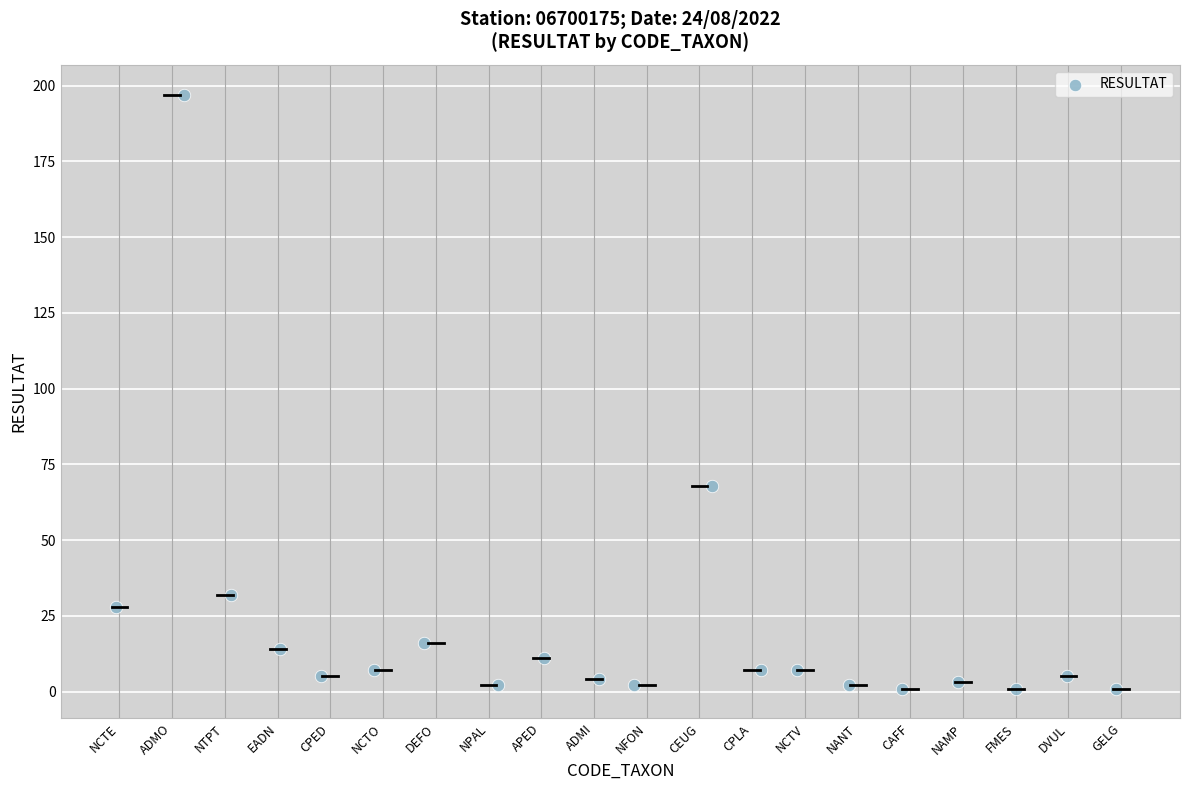

What Y value in the scatter plot is closest to 99?

68